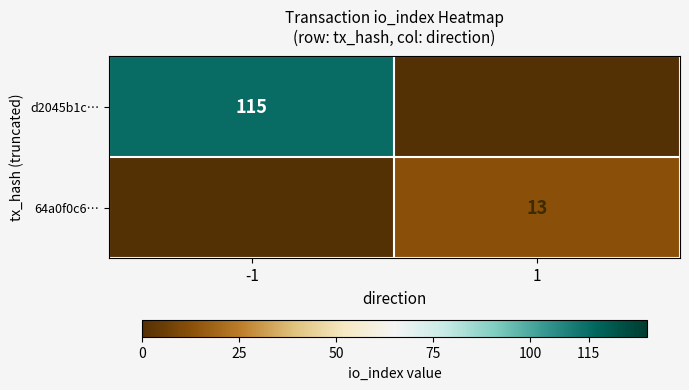

The 64a0f0c6… series shows 13 at 1. True or false?

True